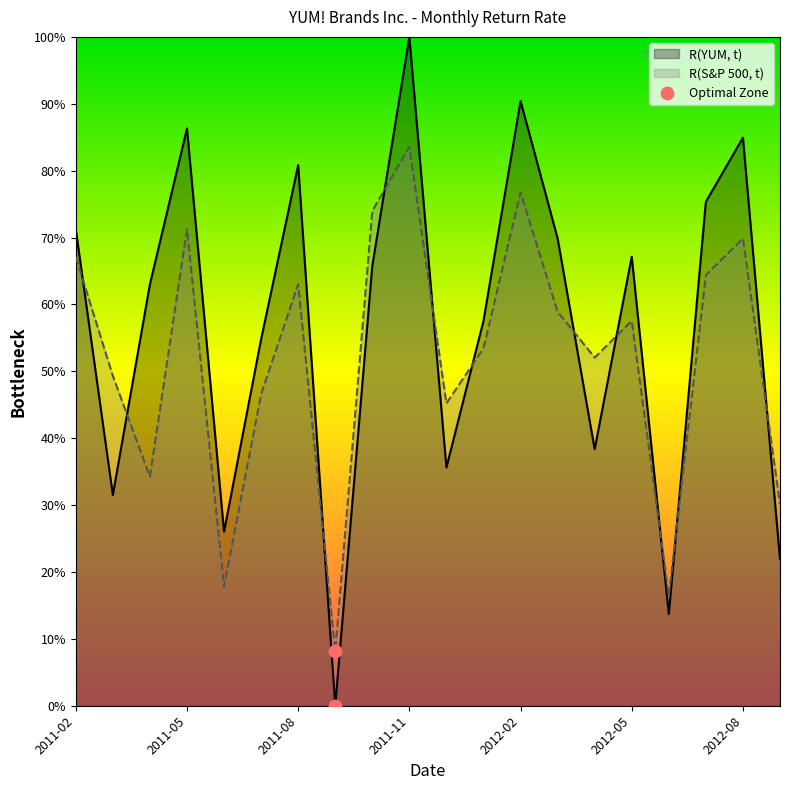

Which series has the widest spread of values?

R(YUM, t)